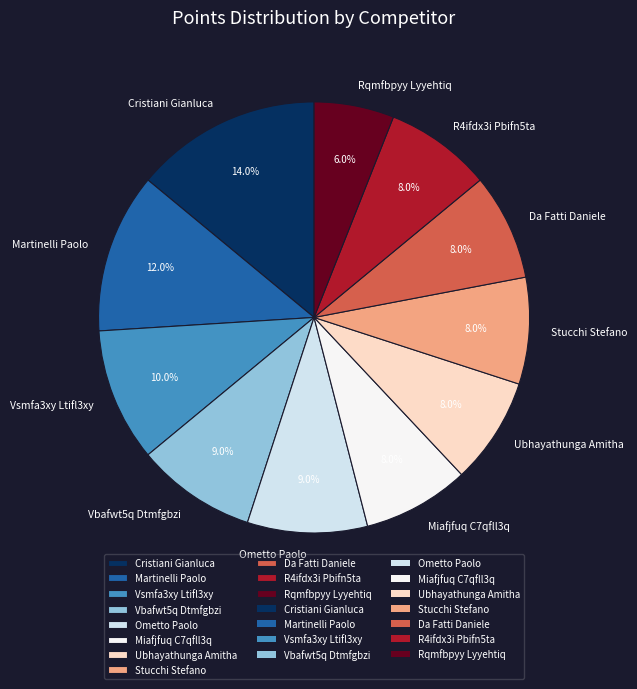

Does Vsmfa3xy Ltifl3xy account for over 50% of the chart?

No